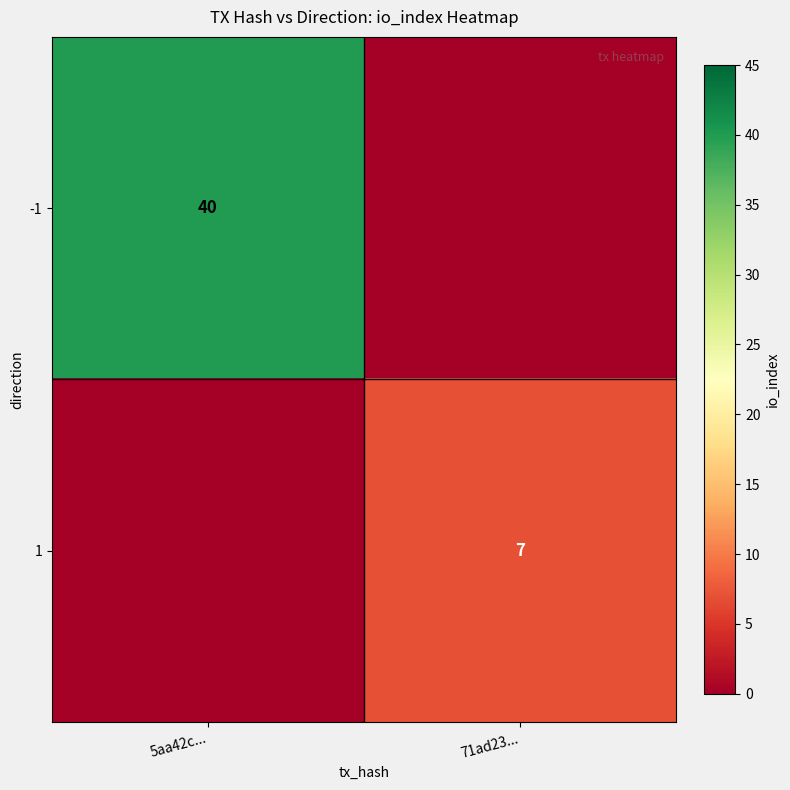

True or false: -1 has a value of 15 at 5aa42c....

False